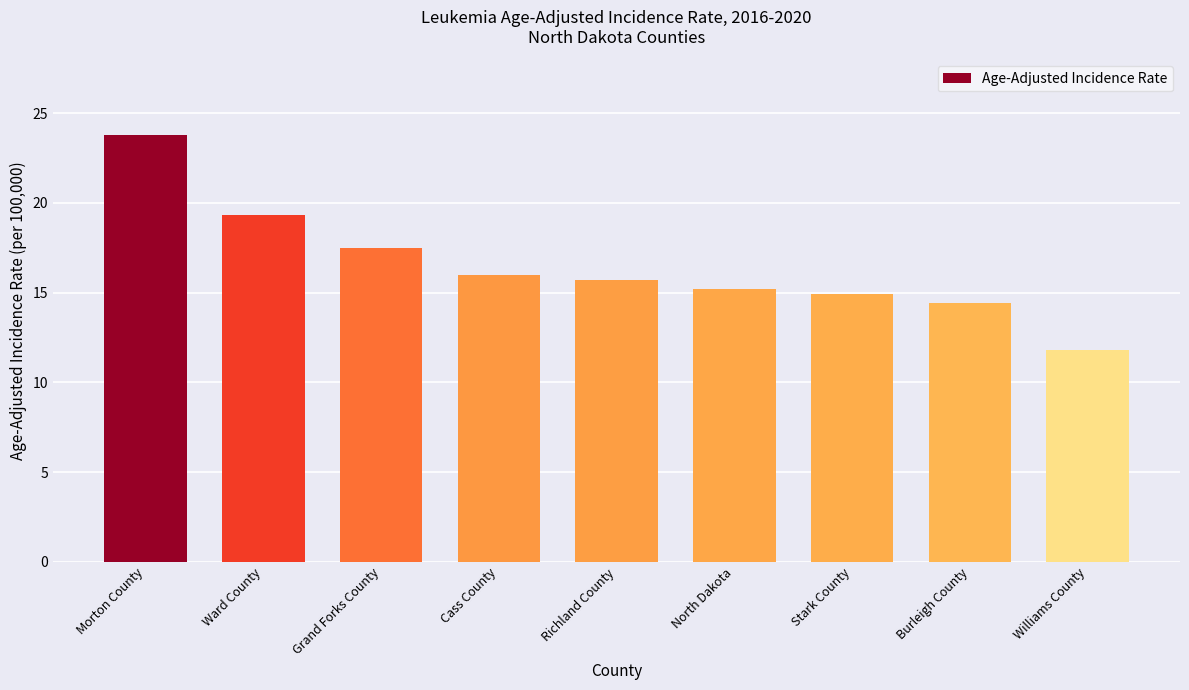

What is the change in value from Ward County to Cass County?

-3.3